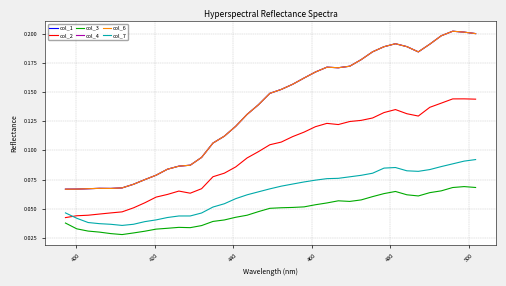

Does the chart have visible grid lines?

Yes